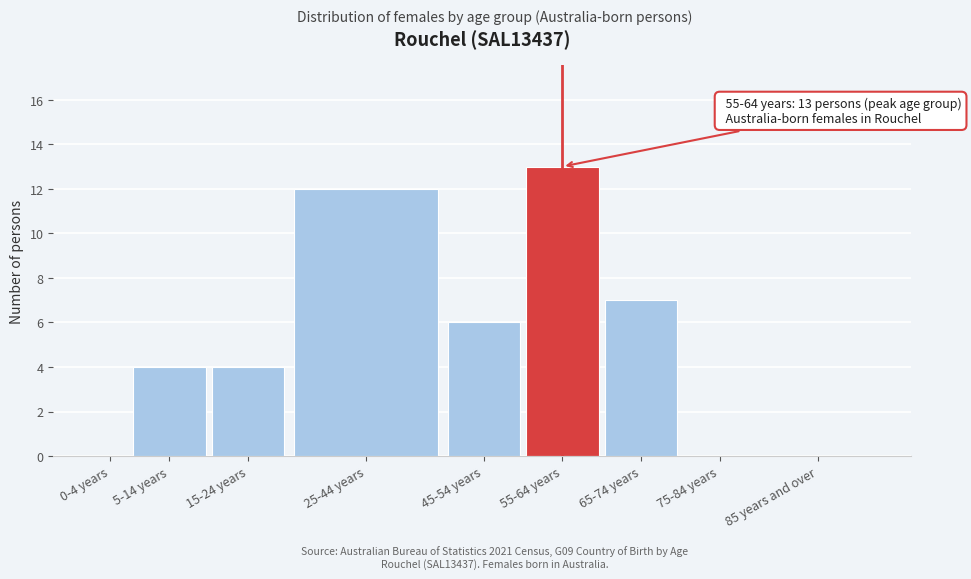

Reading left to right, extract all data points from this chart.

0-4 years=0	5-14 years=4	15-24 years=4	25-44 years=12	45-54 years=6	55-64 years=13	65-74 years=7	75-84 years=0	85 years and over=0